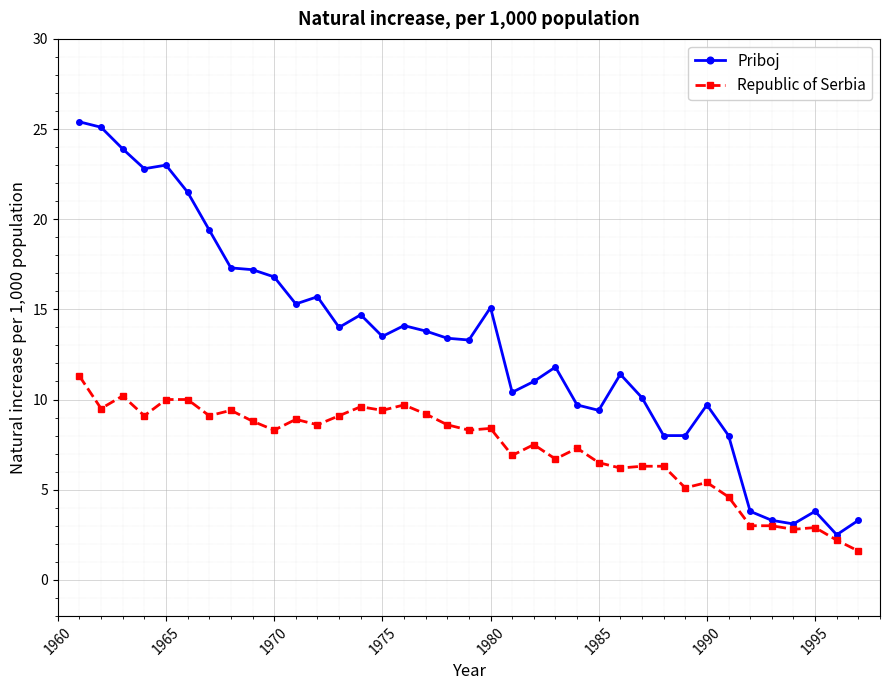

What is the minimum value for Priboj?

2.5